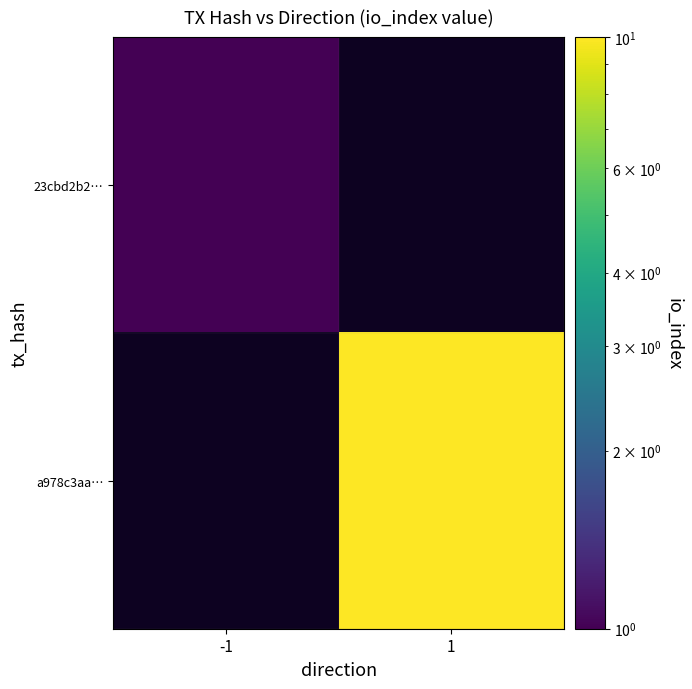

At which label does a978c3aa… reach its minimum?

-1